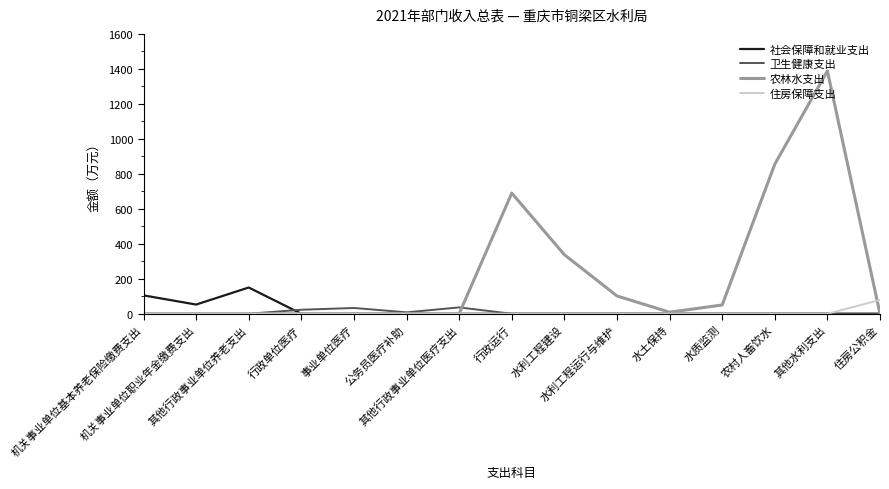

What is the sum of all 住房保障支出 values?

78.8